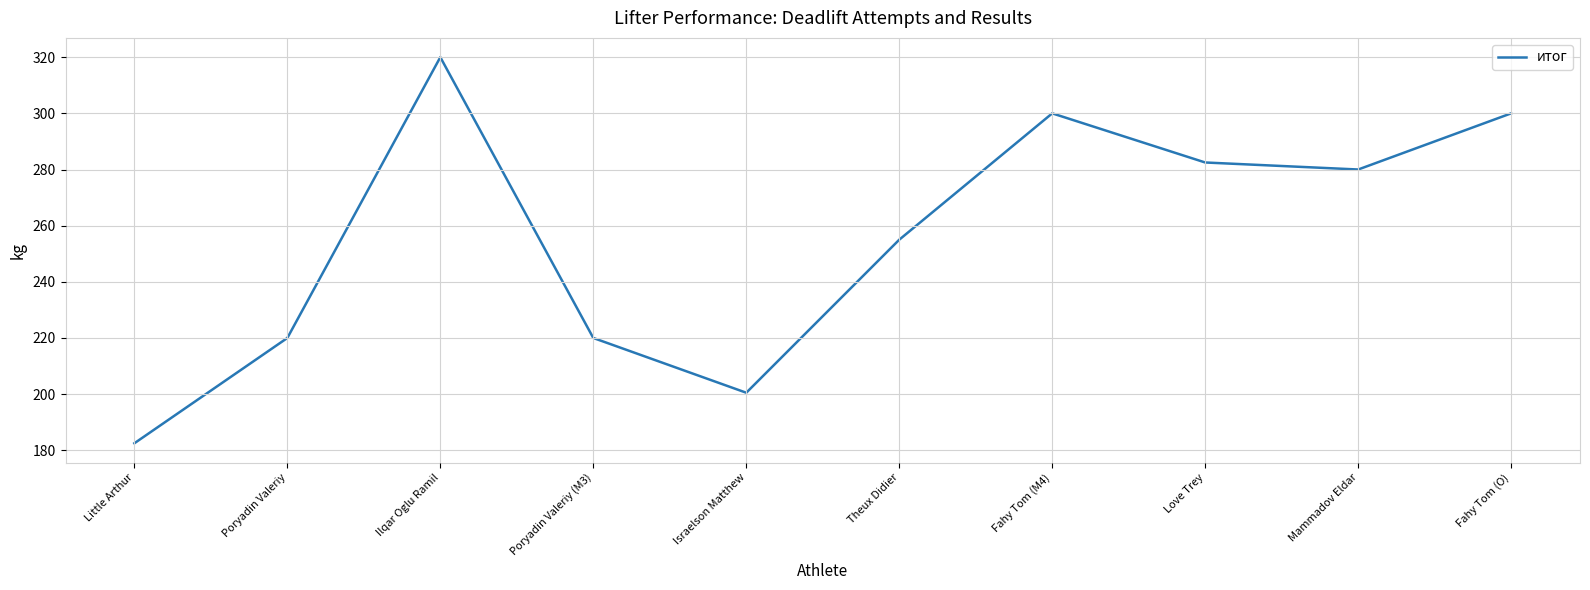

Is it true that the value at Mammadov Eldar is 280.0?

True